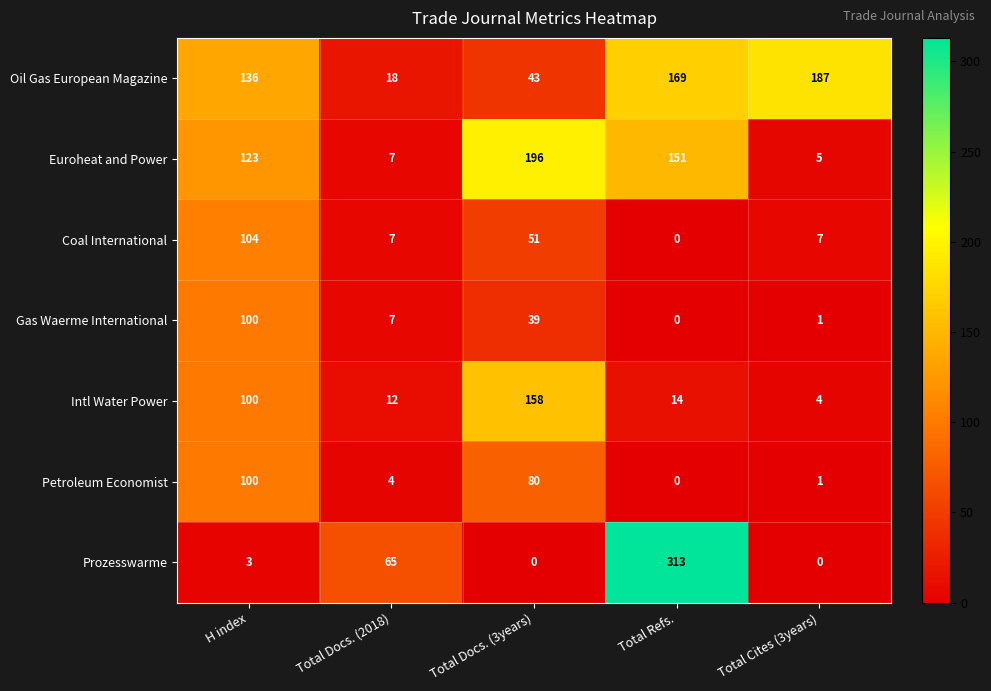

Is it true that Euroheat and Power equals 123 at H index?

True